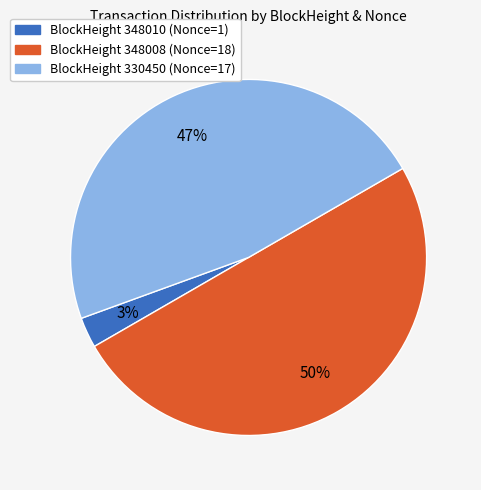

To the nearest percent, what is the average slice percentage?

33%